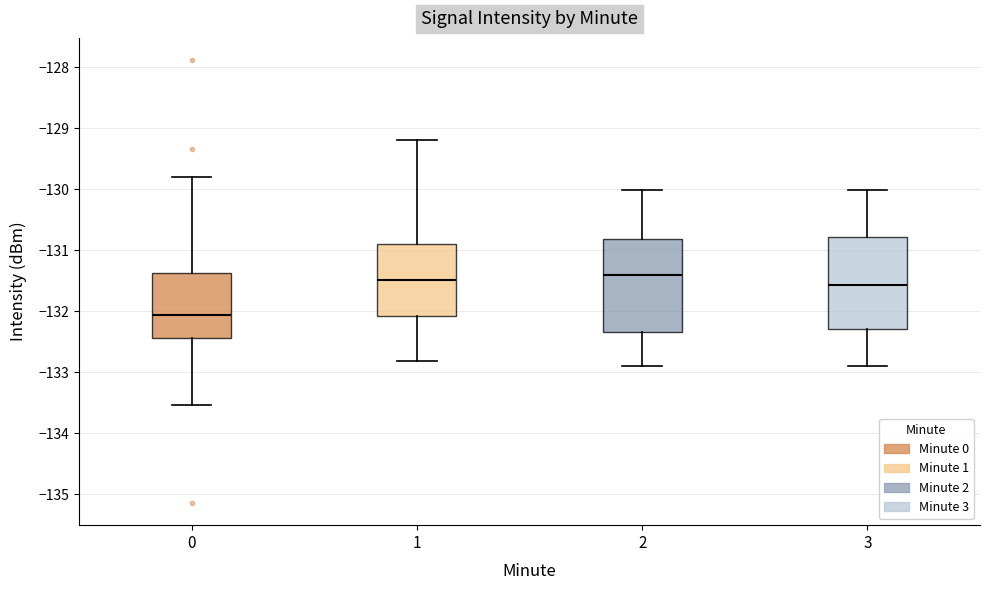

Where does the lower whisker of the box at x = 3 end on the y-axis? The values are not printed on the chart, so give them approximately, as read against the axis.

-132.9